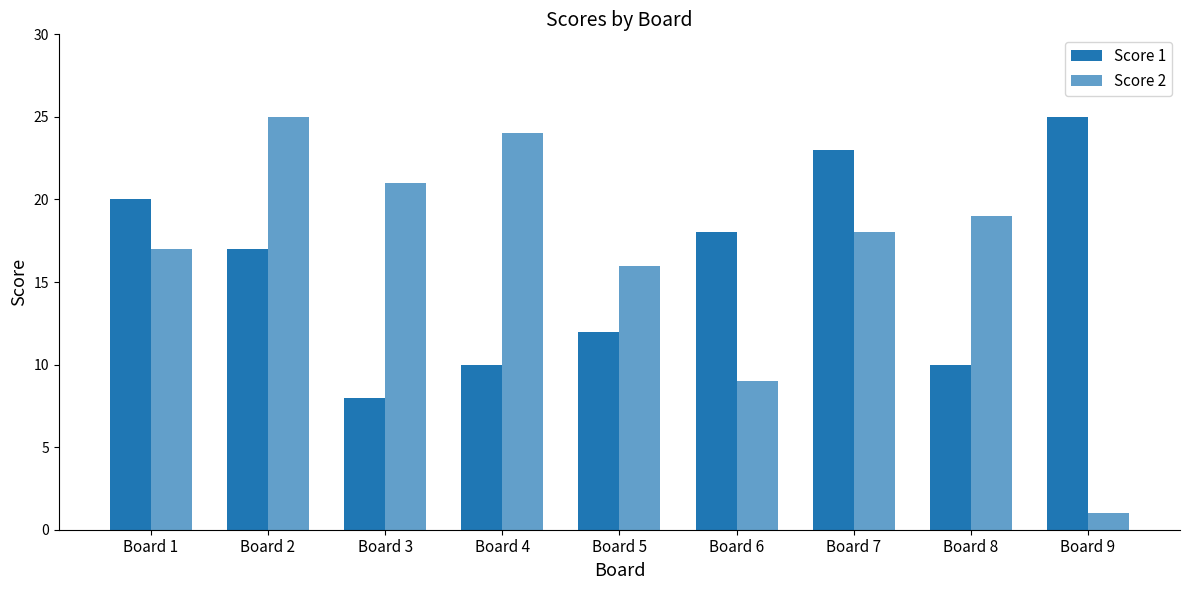

List the series in order of their overall mean, lowest first.

Score 1, Score 2